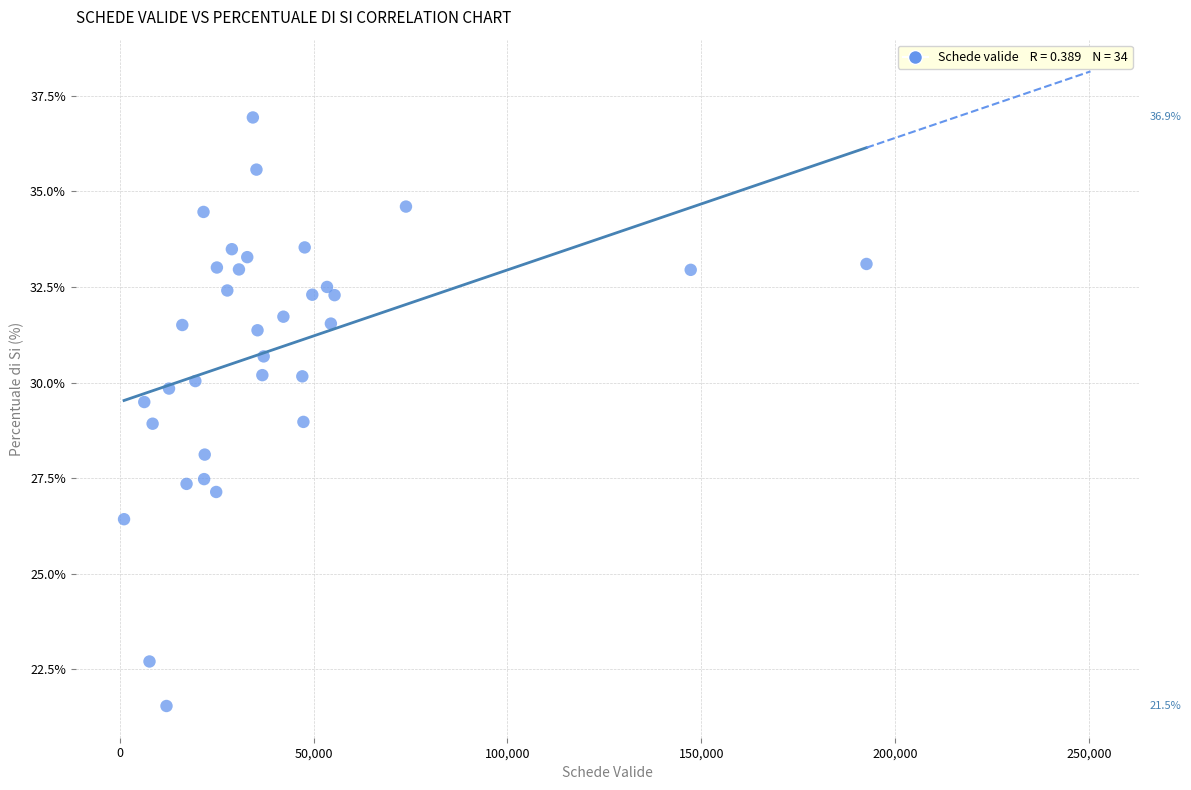

What is the range of X values (max minus min)?

191567.0